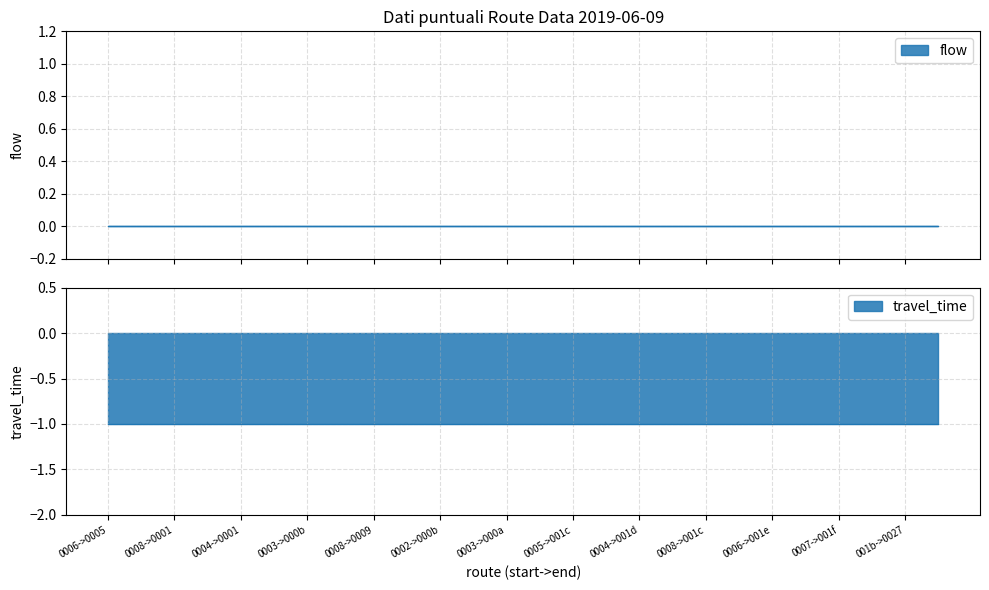

The value of travel_time at 23 is -1. True or false?

True